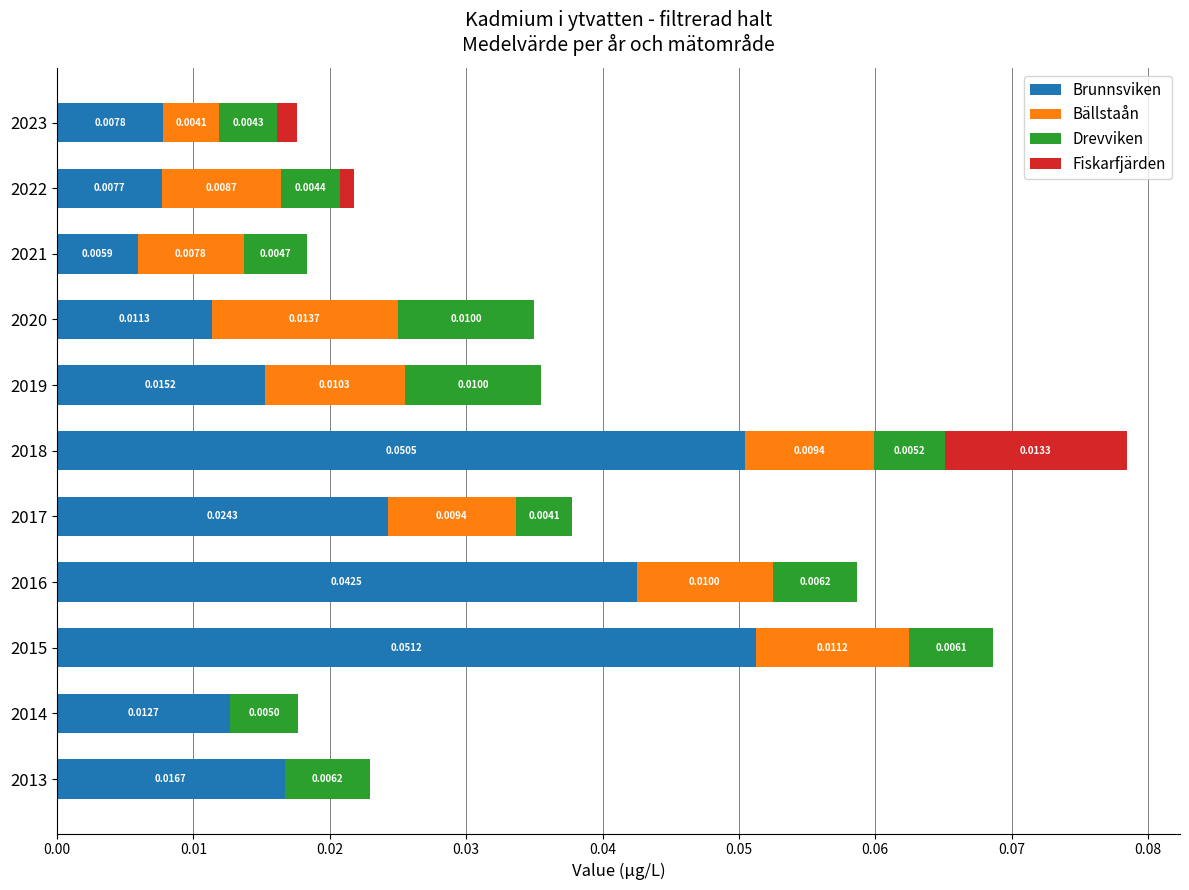

At which category is the sum across all series the highest?

2018